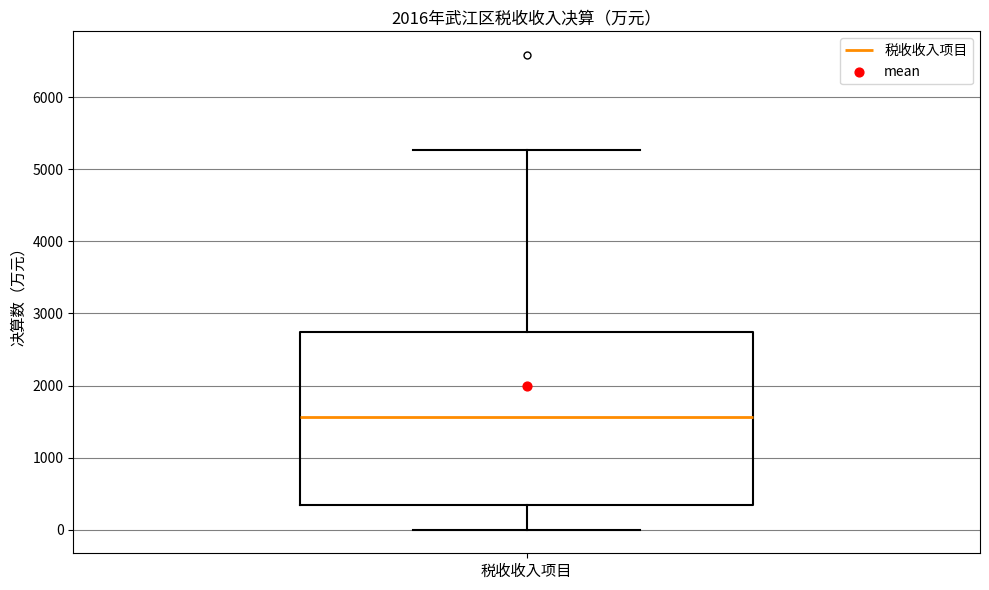

Read this box plot against the y-axis: the position of the median line, the range covered by the box, and the ends of both whiskers. The values are not printed on the chart, so give them approximately, as read against the axis.

median 1600, box 300 to 2700, whiskers 0 to 5300